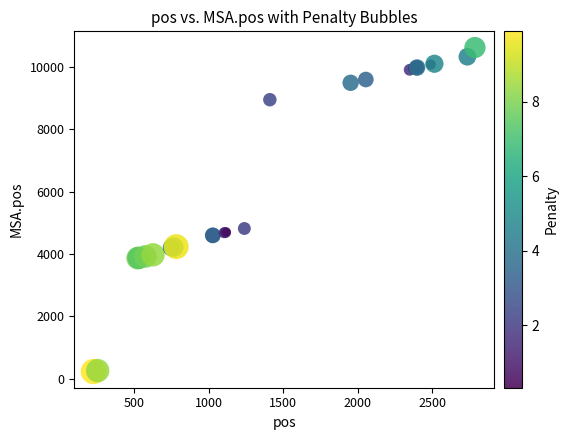

What Y value in the scatter plot is closest to 5425?

4817